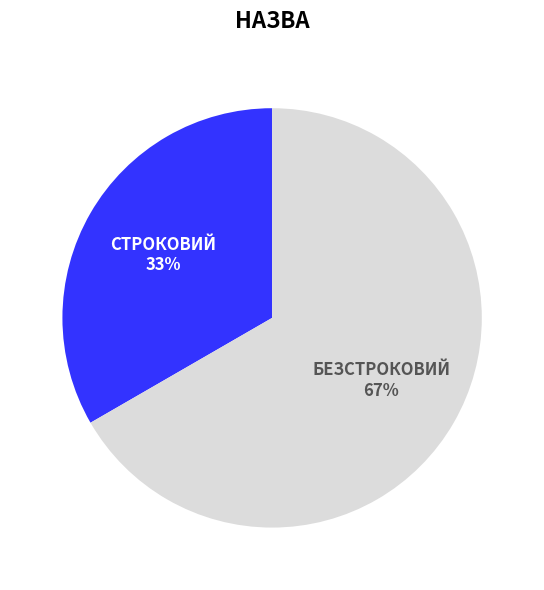

Is there a majority slice in this chart?

Yes